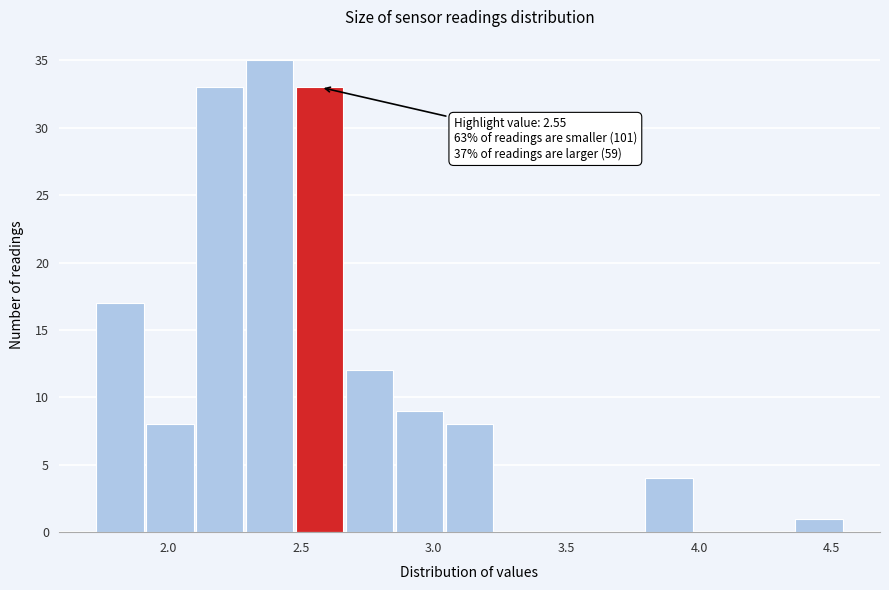

Read against the x-axis, roughly where is the centre of the tallest bar?

2.40